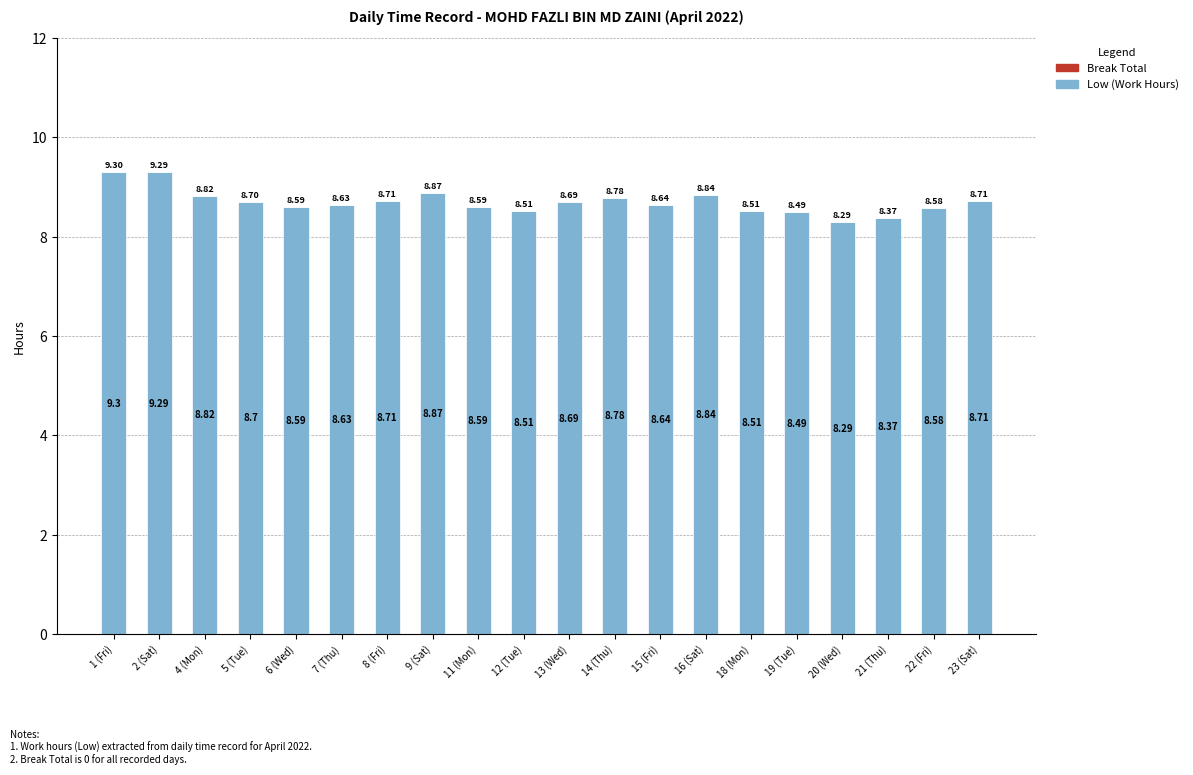

Approximately how many times larger is the value at 4 (Mon) compared to 18 (Mon)?

1.0